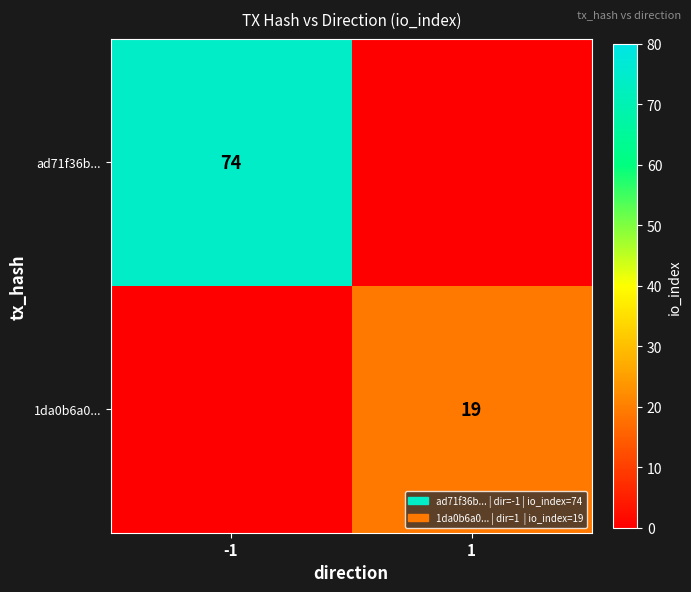

True or false: ad71f36b... has a value of 108 at -1.

False